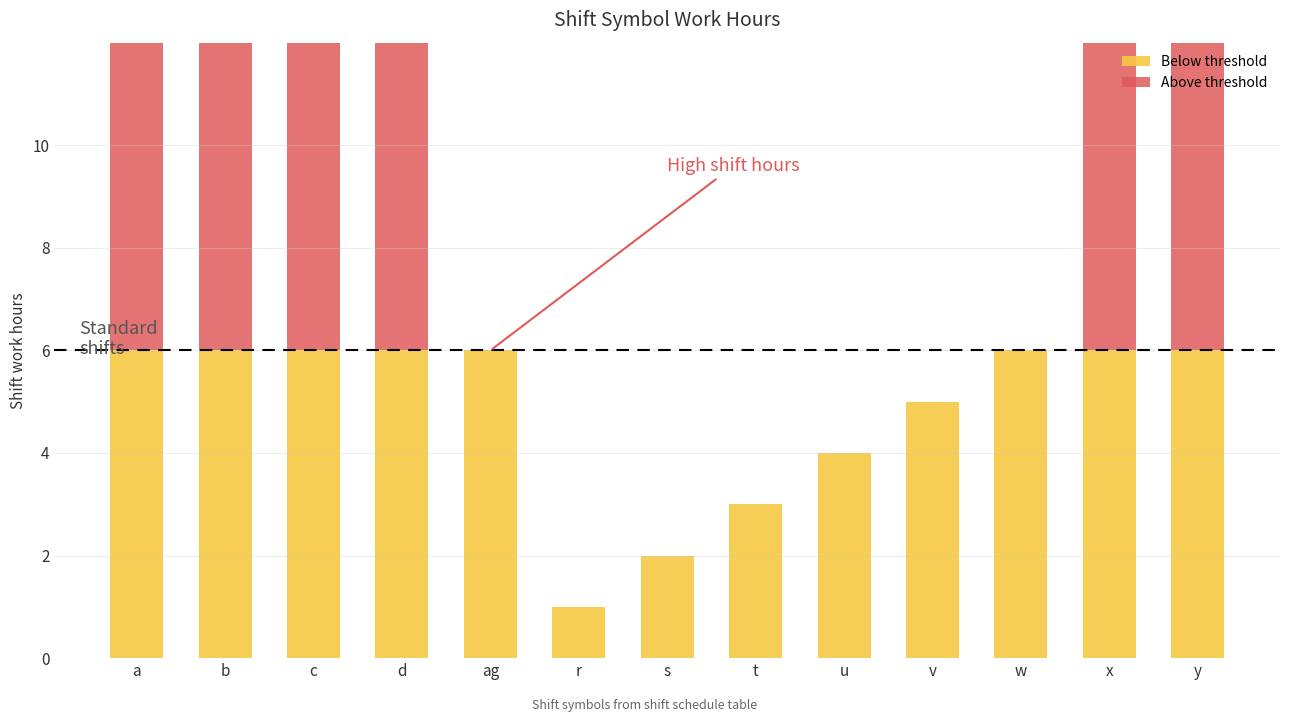

Which series changed the most between b and c?

Below threshold